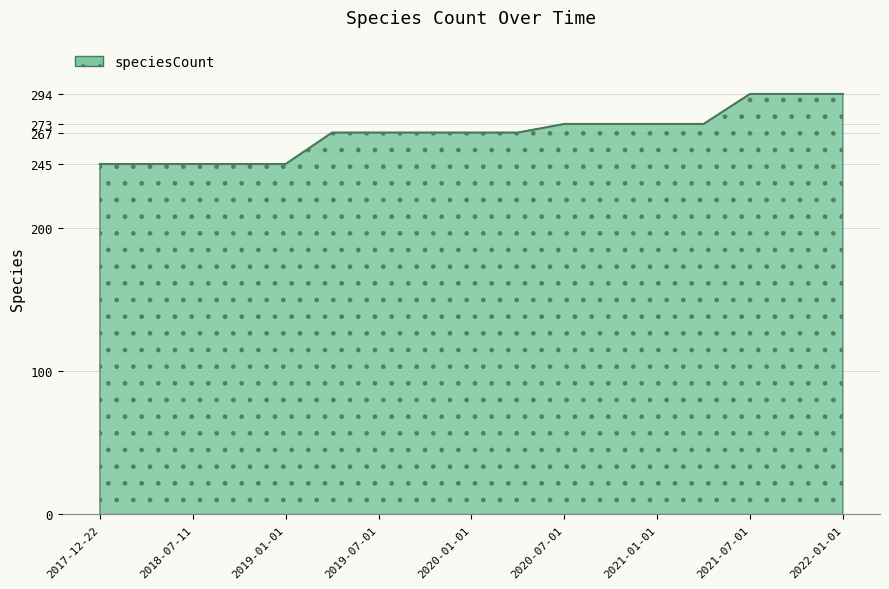

What is the minimum value shown in the chart?

245